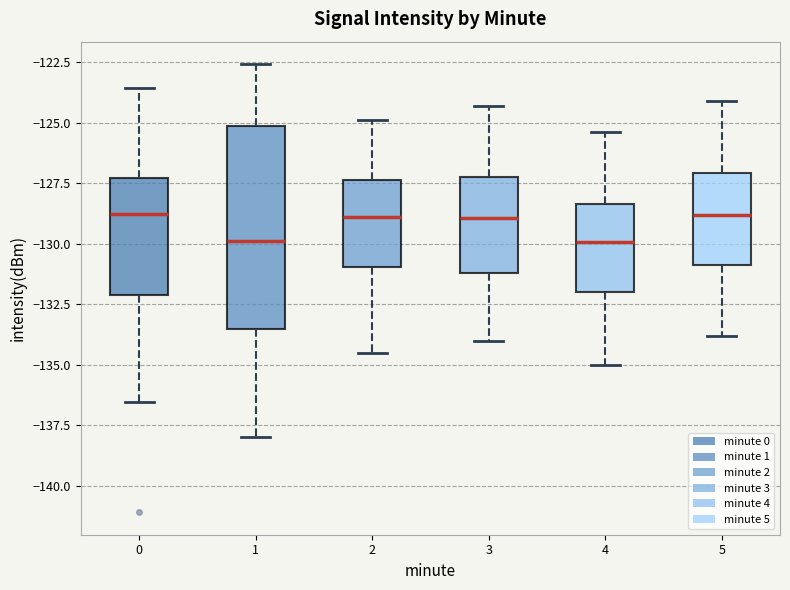

Comparing the boxes themselves (not the whiskers), which one is the tallest?

1